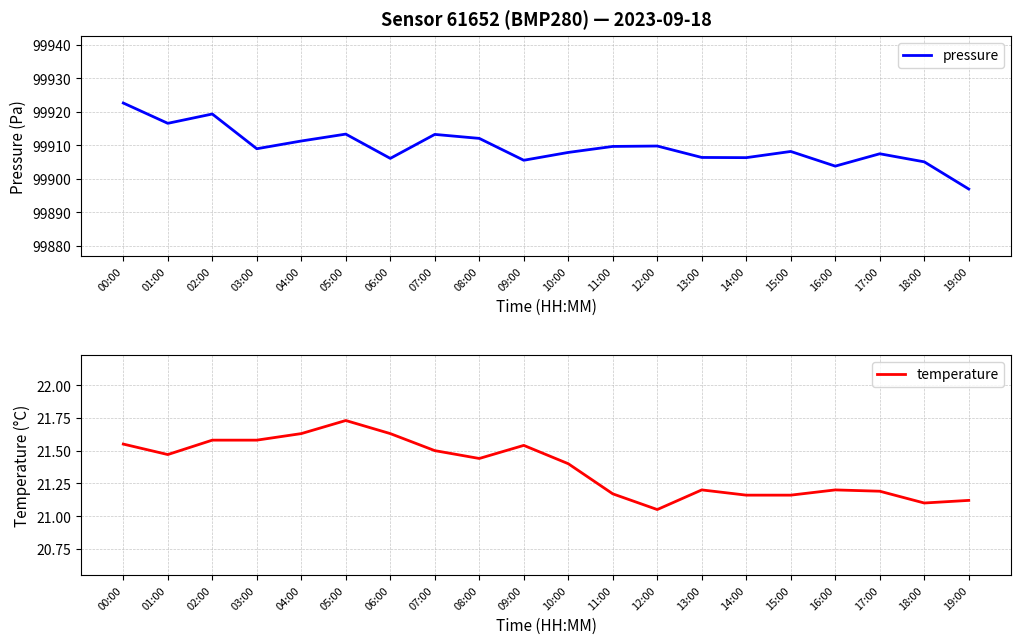

Is it true that pressure equals 99907.4 at 17:00?

True